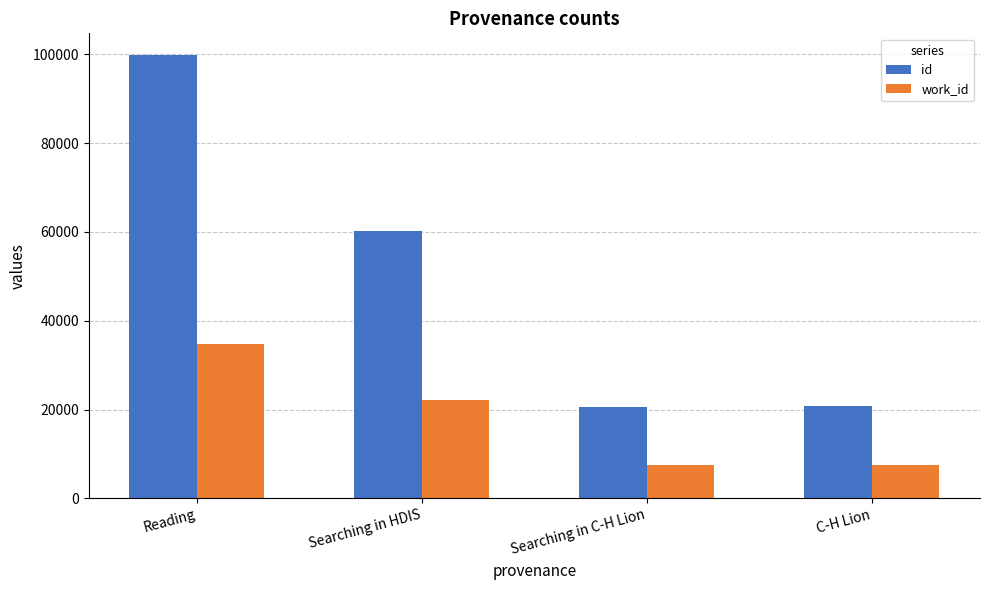

Between Searching in HDIS and Searching in C-H Lion, which series saw the biggest shift?

id